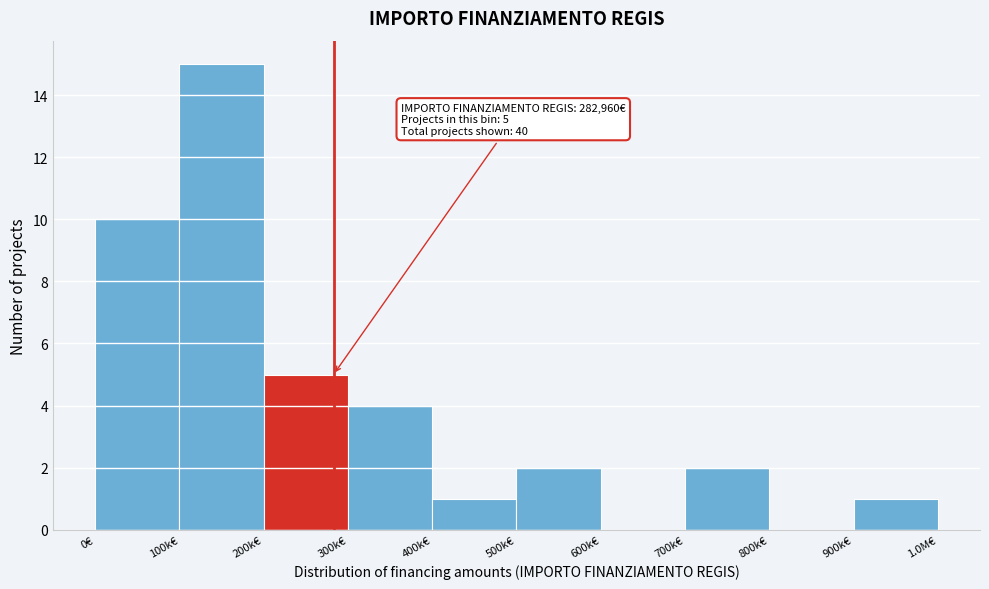

Reading left to right, extract all data points from this chart.

0€=10	100k€=15	200k€=5	300k€=4	400k€=1	500k€=2	600k€=0	700k€=2	800k€=0	900k€=1